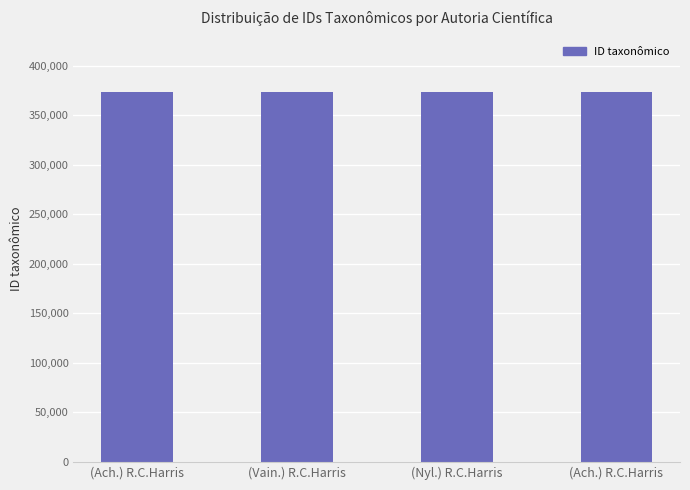

List the labels in order of value, smallest first.

(Vain.) R.C.Harris, (Ach.) R.C.Harris, (Ach.) R.C.Harris, (Nyl.) R.C.Harris